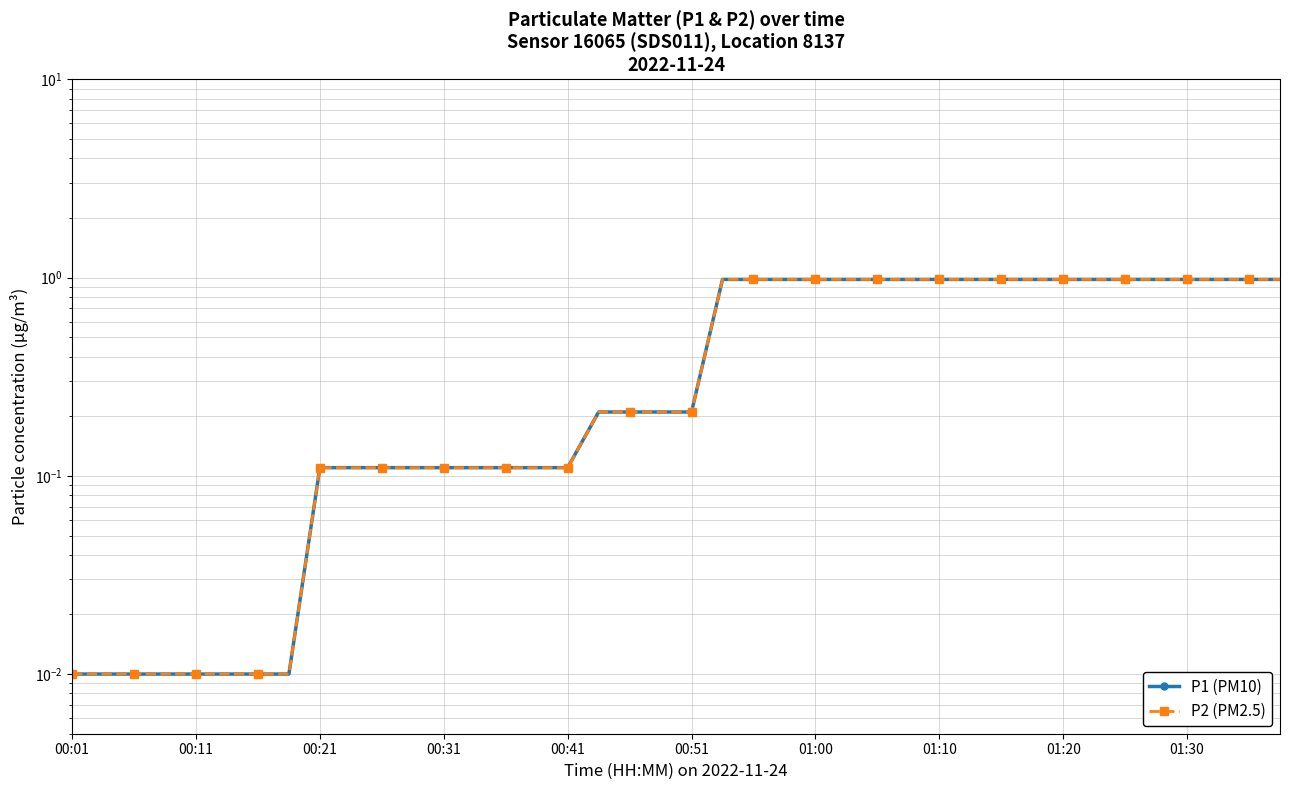

At which category does the chart reach its minimum across all series?

00:01